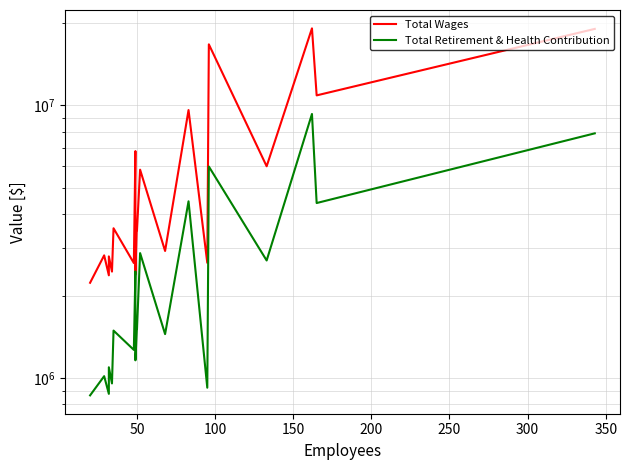

True or false: Total Retirement & Health Contribution and Total Wages intersect in this chart.

False